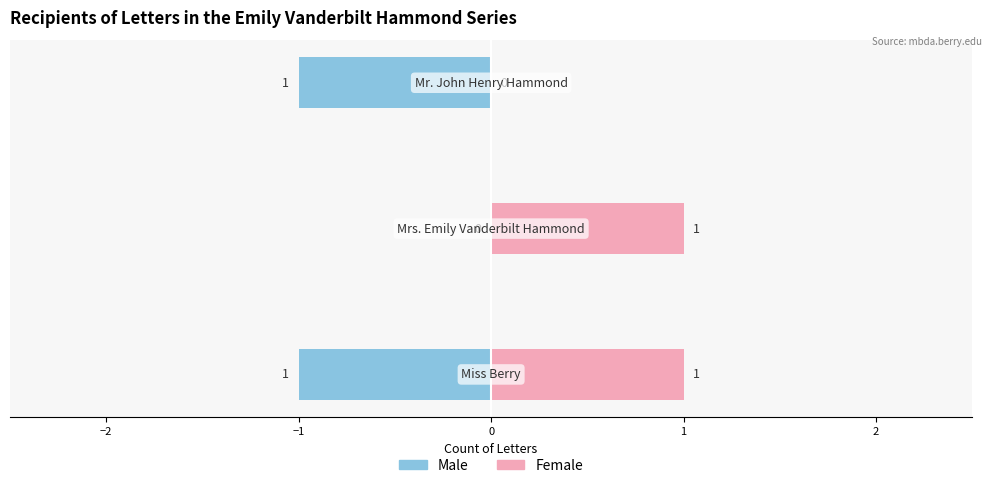

Which series has the largest total across all categories?

Female